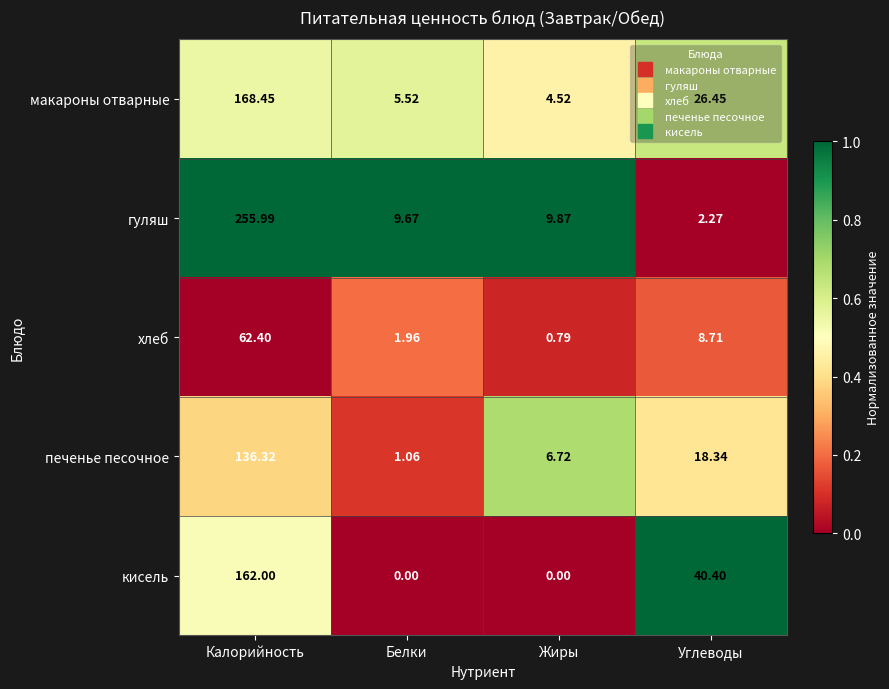

Which series has the largest range (max minus min)?

гуляш